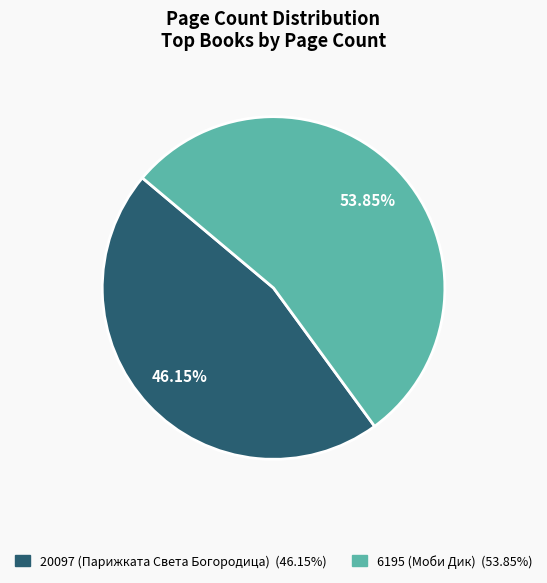

What is the largest slice in the pie chart?

6195 (Моби Дик)